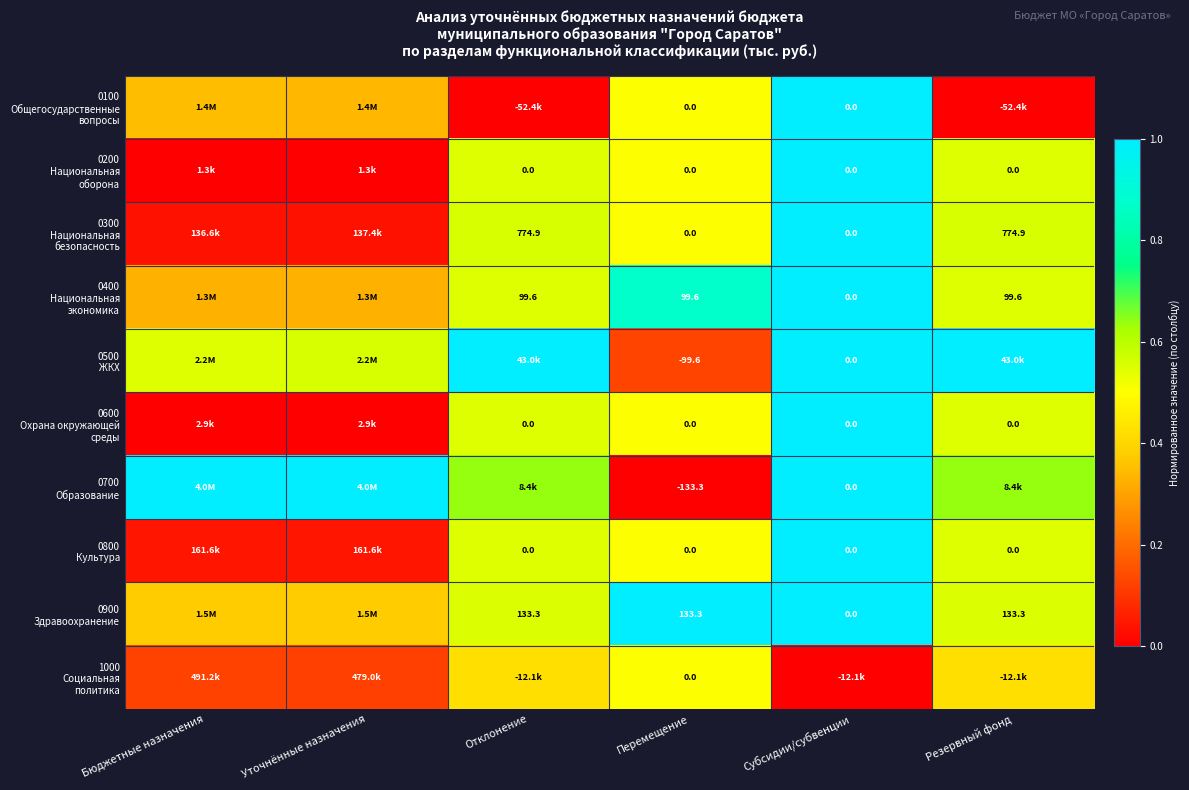

Is the value of 0900 Здравоохранение at Резервный фонд greater than the value of 0100 Общегосударственные вопросы at Перемещение?

Yes